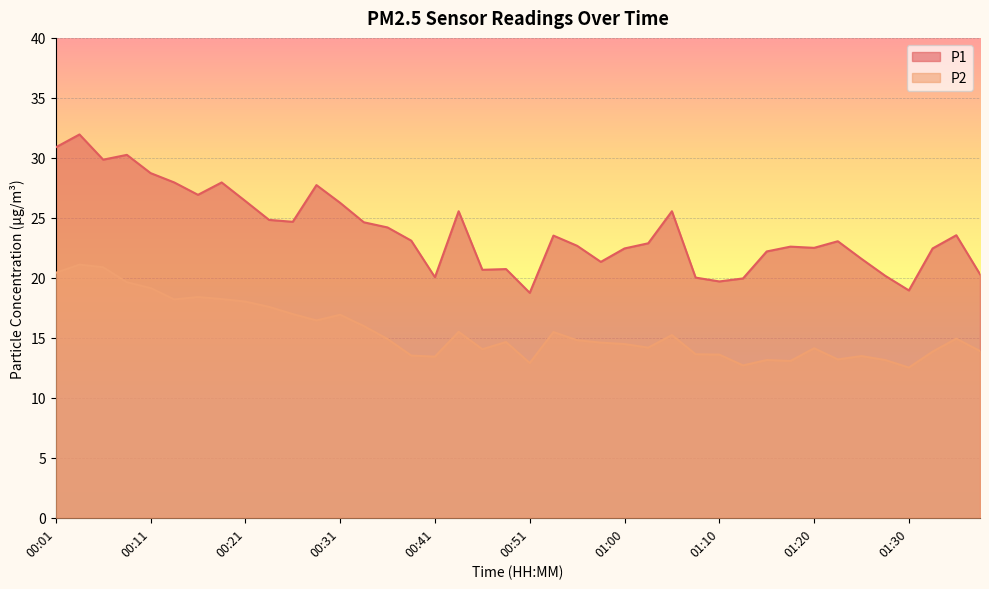

Rank the categories by P2 value from lowest to highest.

01:30, 01:13, 00:51, 01:18, 01:15, 01:28, 01:23, 00:41, 01:25, 00:38, 01:10, 01:08, 01:33, 01:38, 00:46, 01:20, 01:03, 01:00, 00:58, 00:48, 00:55, 00:36, 01:35, 01:05, 00:53, 00:43, 00:33, 00:28, 00:31, 00:26, 00:23, 00:21, 00:13, 00:18, 00:16, 00:11, 00:08, 00:01, 00:06, 00:03